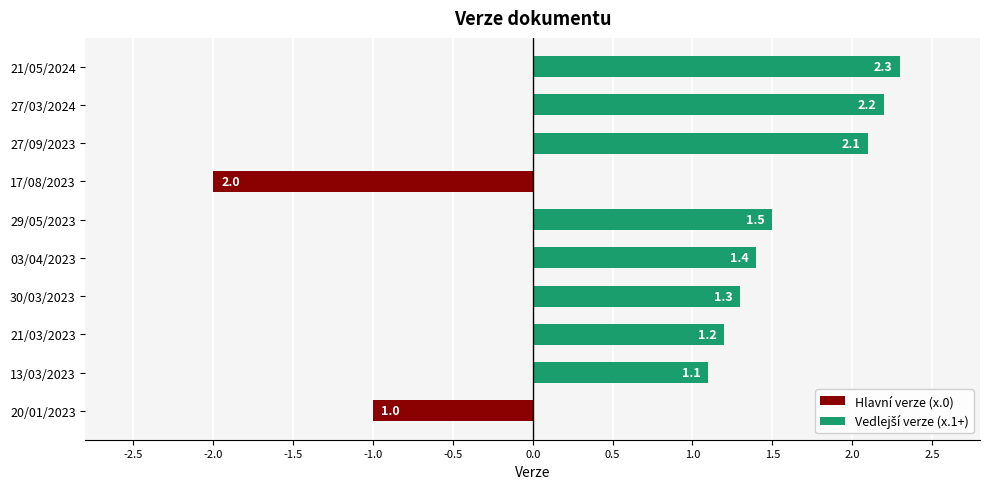

Approximately how many times larger is the value at 13/03/2023 compared to 21/03/2023?

0.9